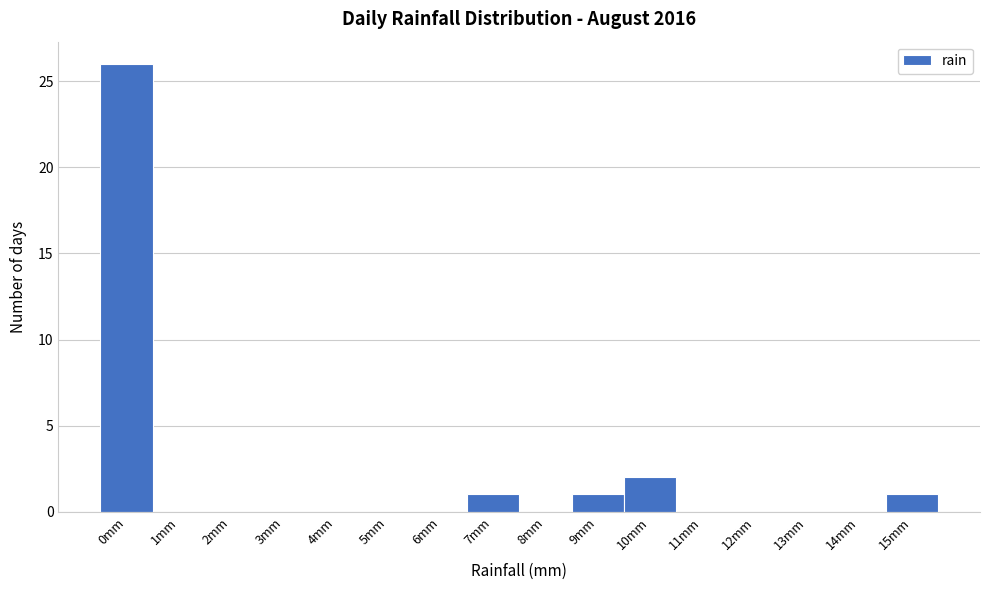

Reading right to left, extract all data points from this chart.

15mm=1	14mm=0	13mm=0	12mm=0	11mm=0	10mm=2	9mm=1	8mm=0	7mm=1	6mm=0	5mm=0	4mm=0	3mm=0	2mm=0	1mm=0	0mm=26